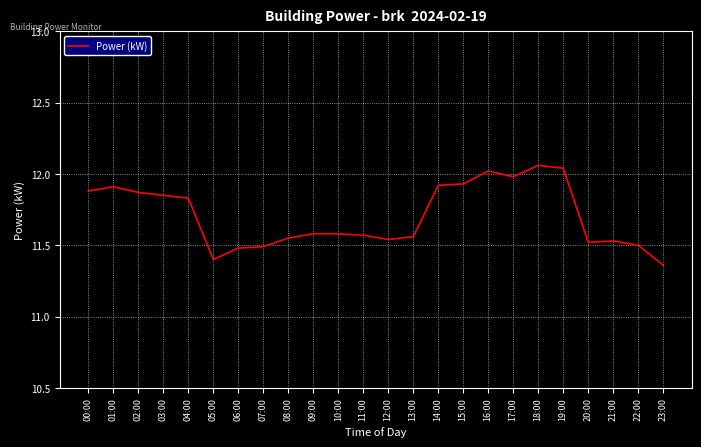

Which has a higher value, 11:00 or 05:00?

11:00